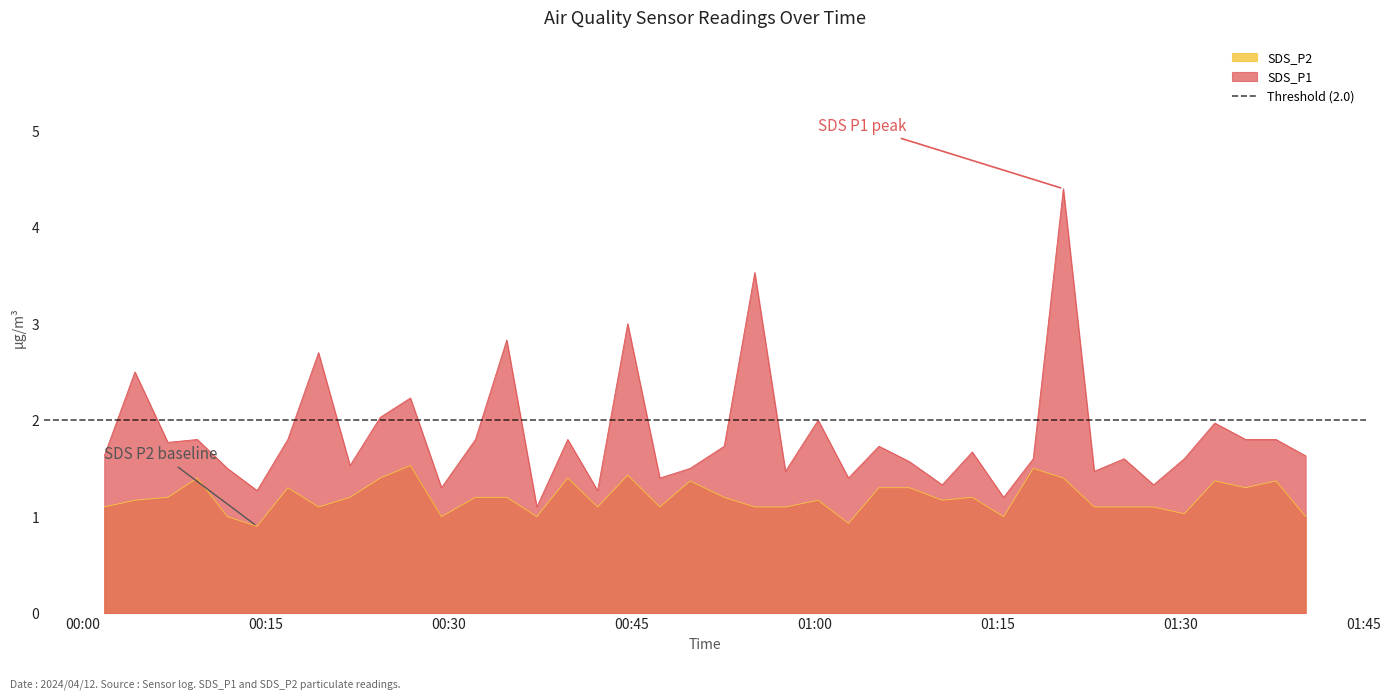

At which category does SDS_P2 reach its first local peak?

2024/04/12 00:09:25